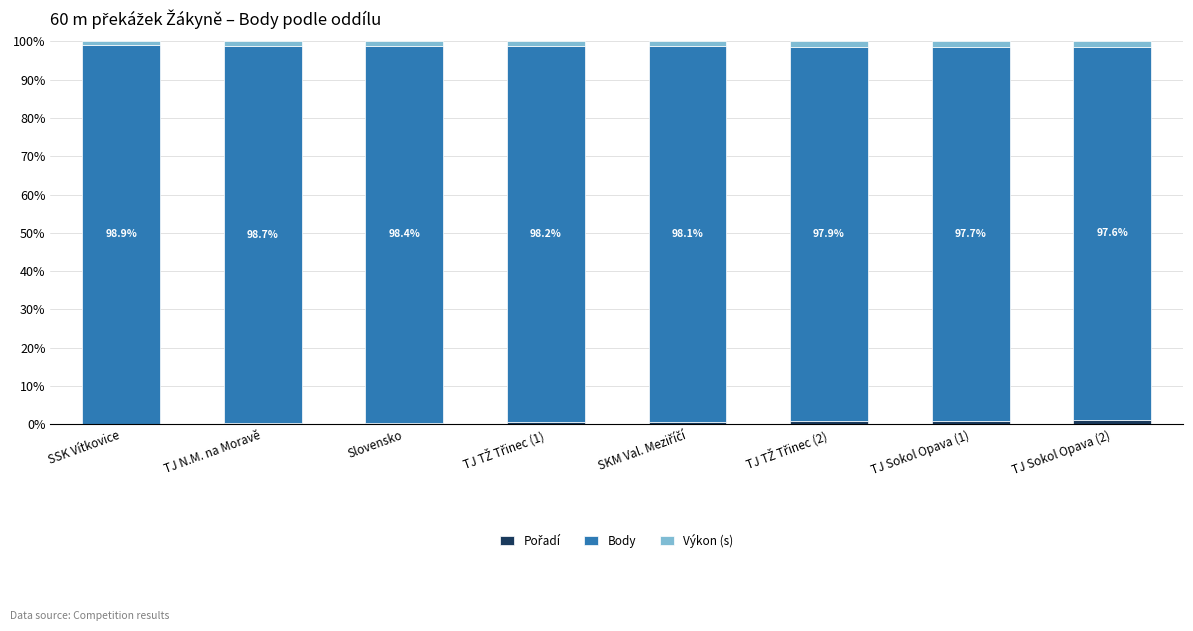

Are the bars grouped side by side (vs. stacked)?

No